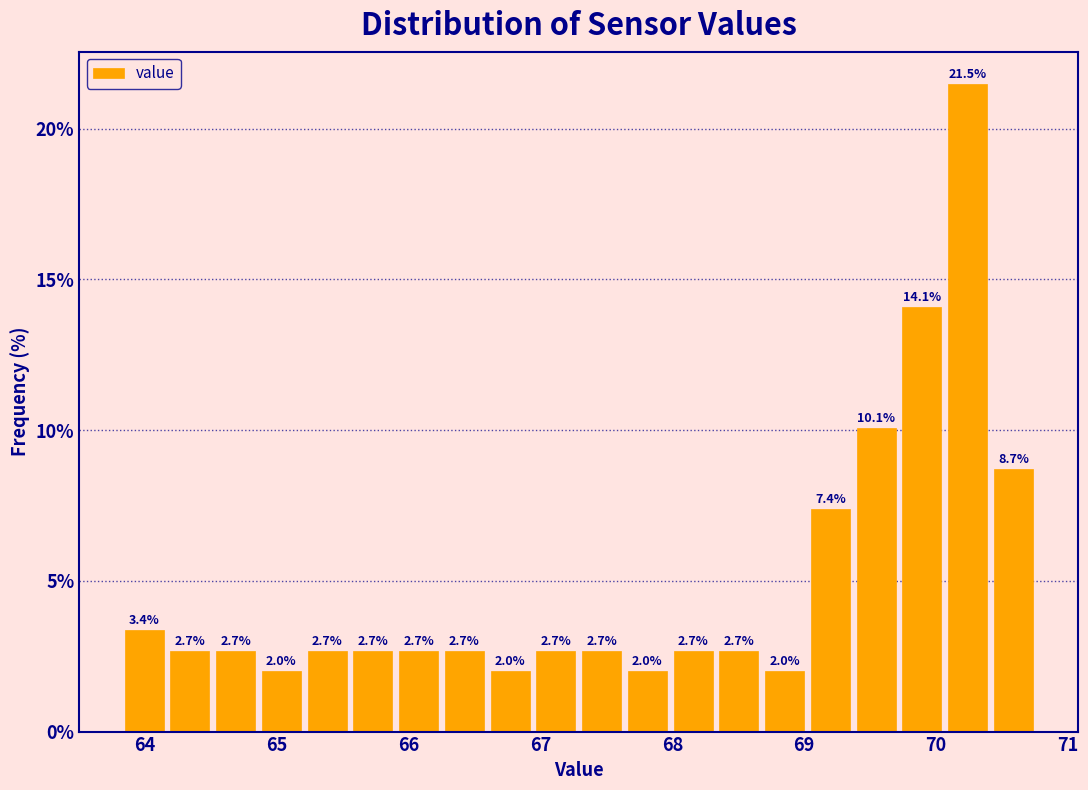

Read against the x-axis, roughly where is the centre of the tallest bar?

70.2